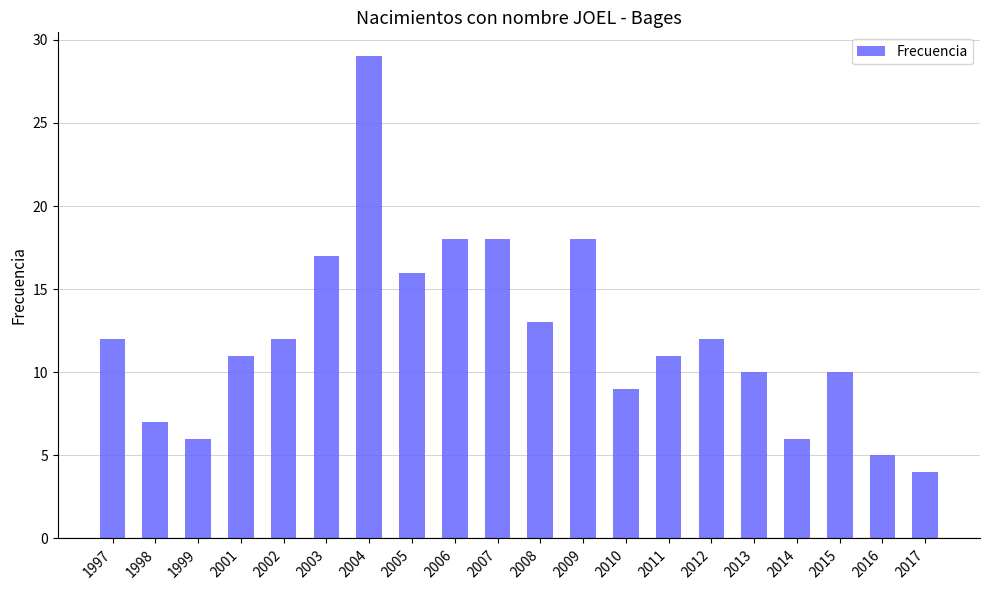

Reading right to left, transcribe all the data shown in this chart.

2017=4	2016=5	2015=10	2014=6	2013=10	2012=12	2011=11	2010=9	2009=18	2008=13	2007=18	2006=18	2005=16	2004=29	2003=17	2002=12	2001=11	1999=6	1998=7	1997=12